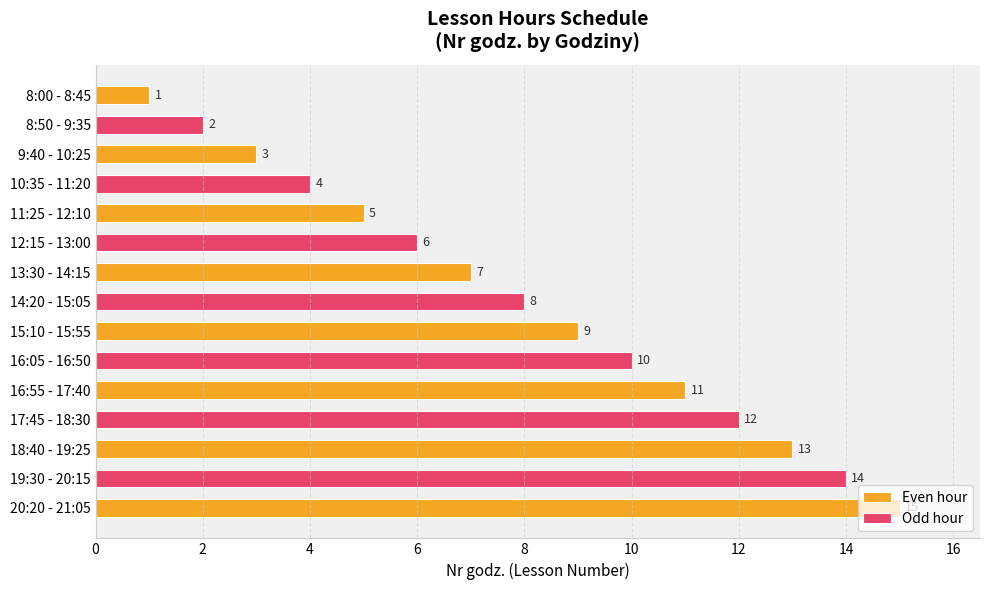

What is the label of the 3rd bar from the left?

9:40 - 10:25